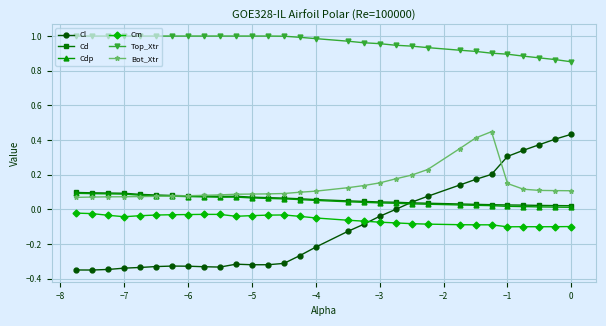

True or false: Cm and Top_Xtr intersect in this chart.

False